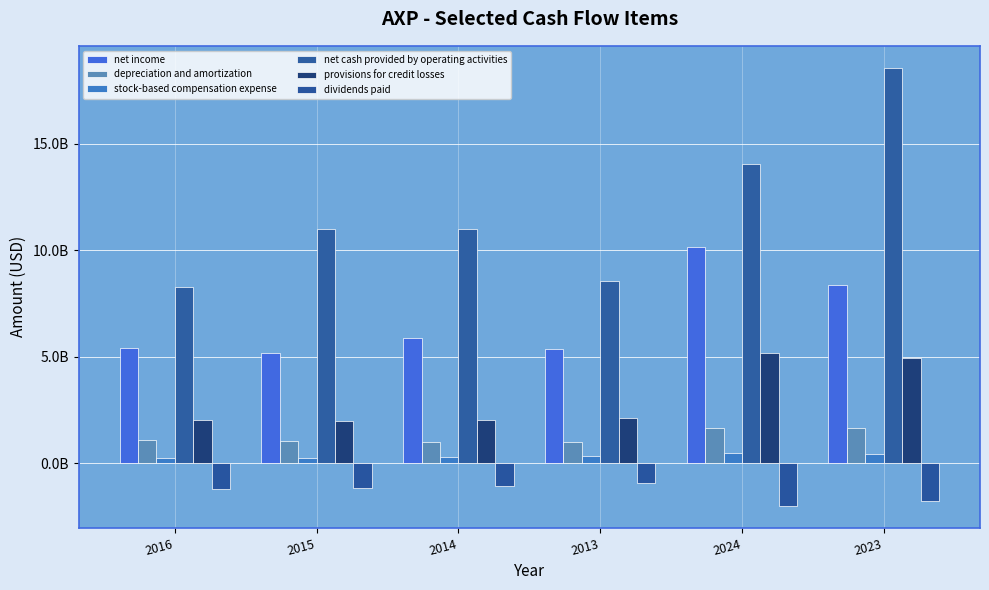

True or false: provisions for credit losses has a value of 1988000000 at 2015.

True